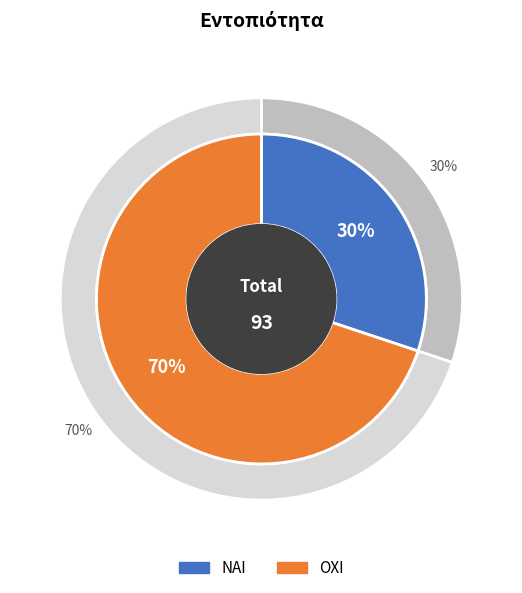

To the nearest percent, what is the difference between the largest and smallest slice percentages?

40%